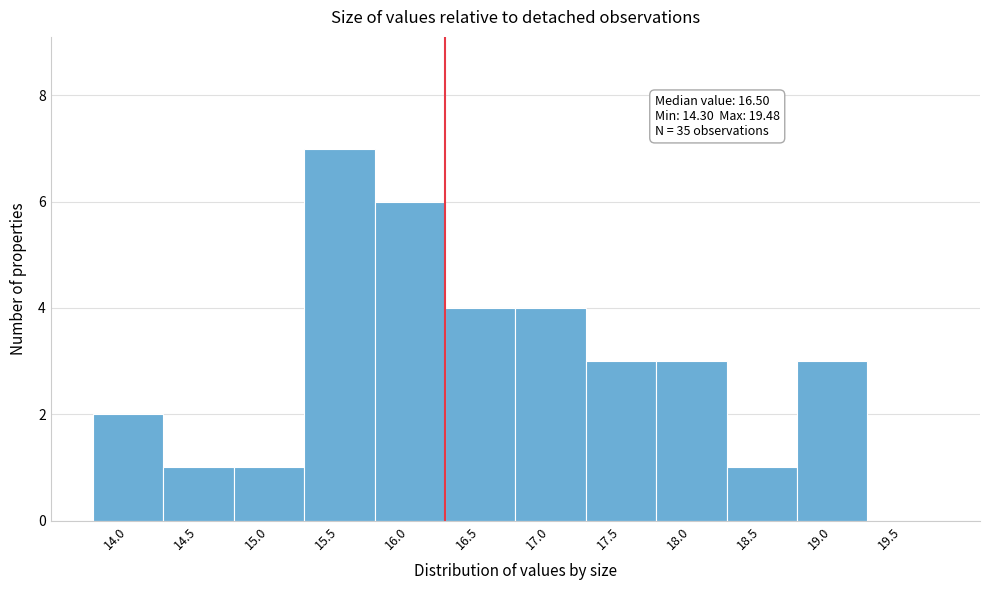

Reading right to left, list all the values displayed in this chart.

19.5=0	19.0=3	18.5=1	18.0=3	17.5=3	17.0=4	16.5=4	16.0=6	15.5=7	15.0=1	14.5=1	14.0=2